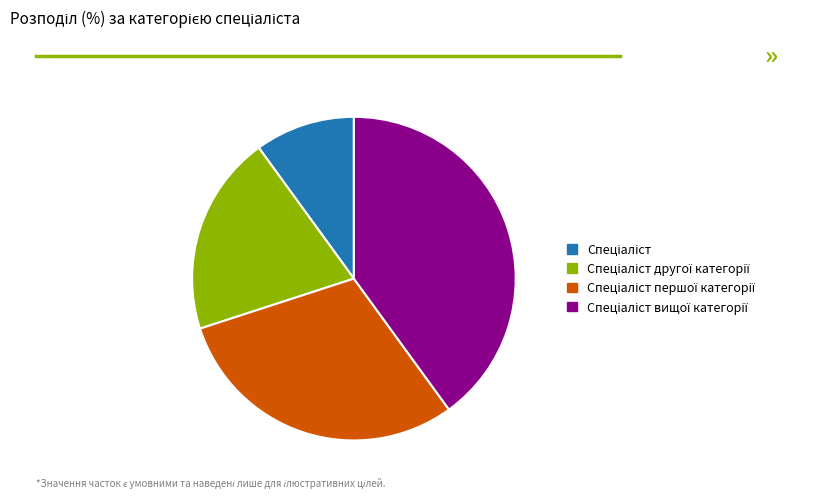

How many slices are in this pie chart?

4